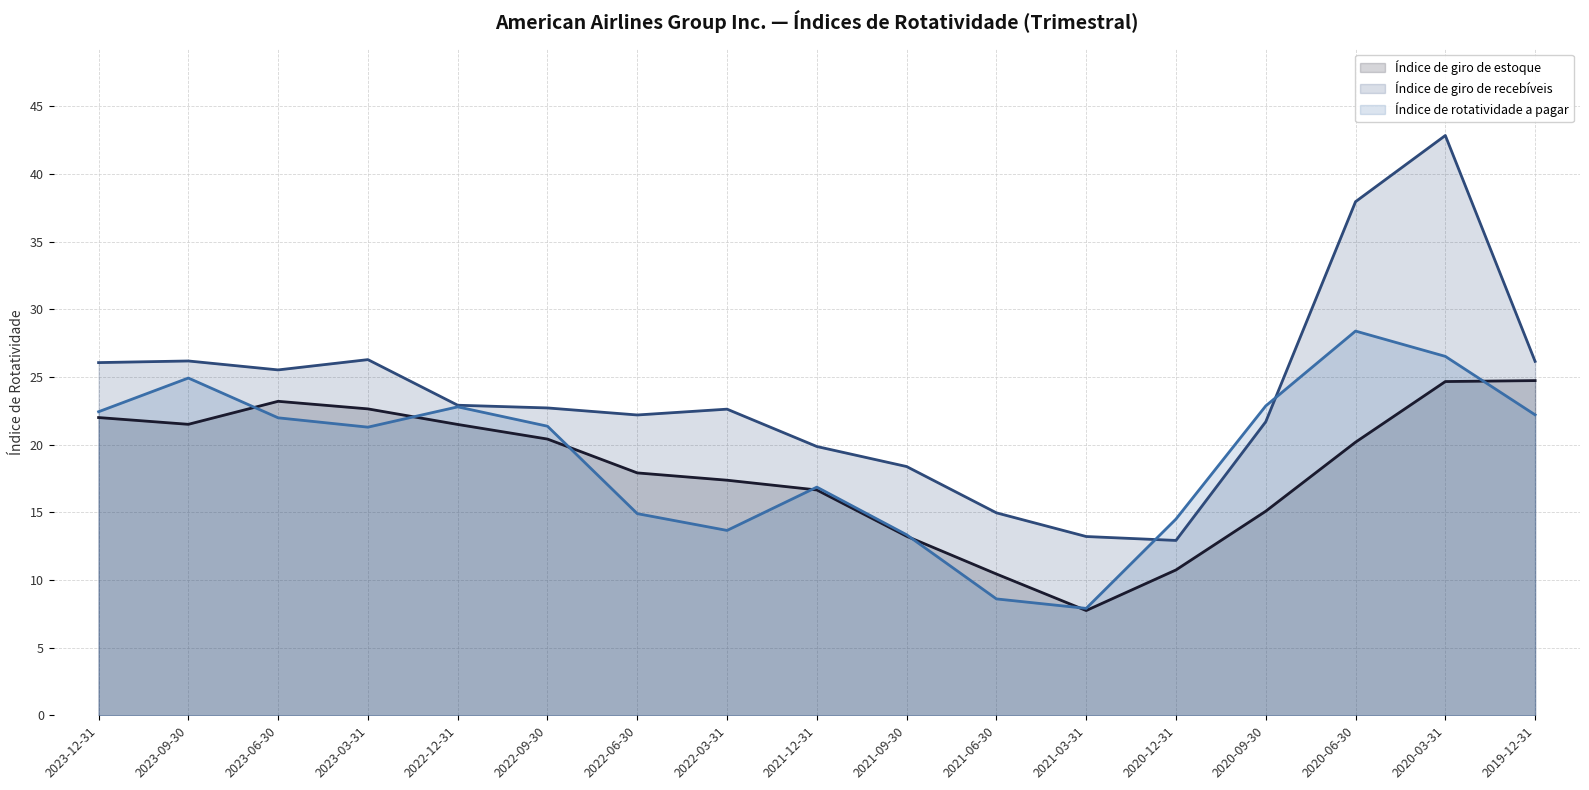

What position from the right is 2022-06-30?

11